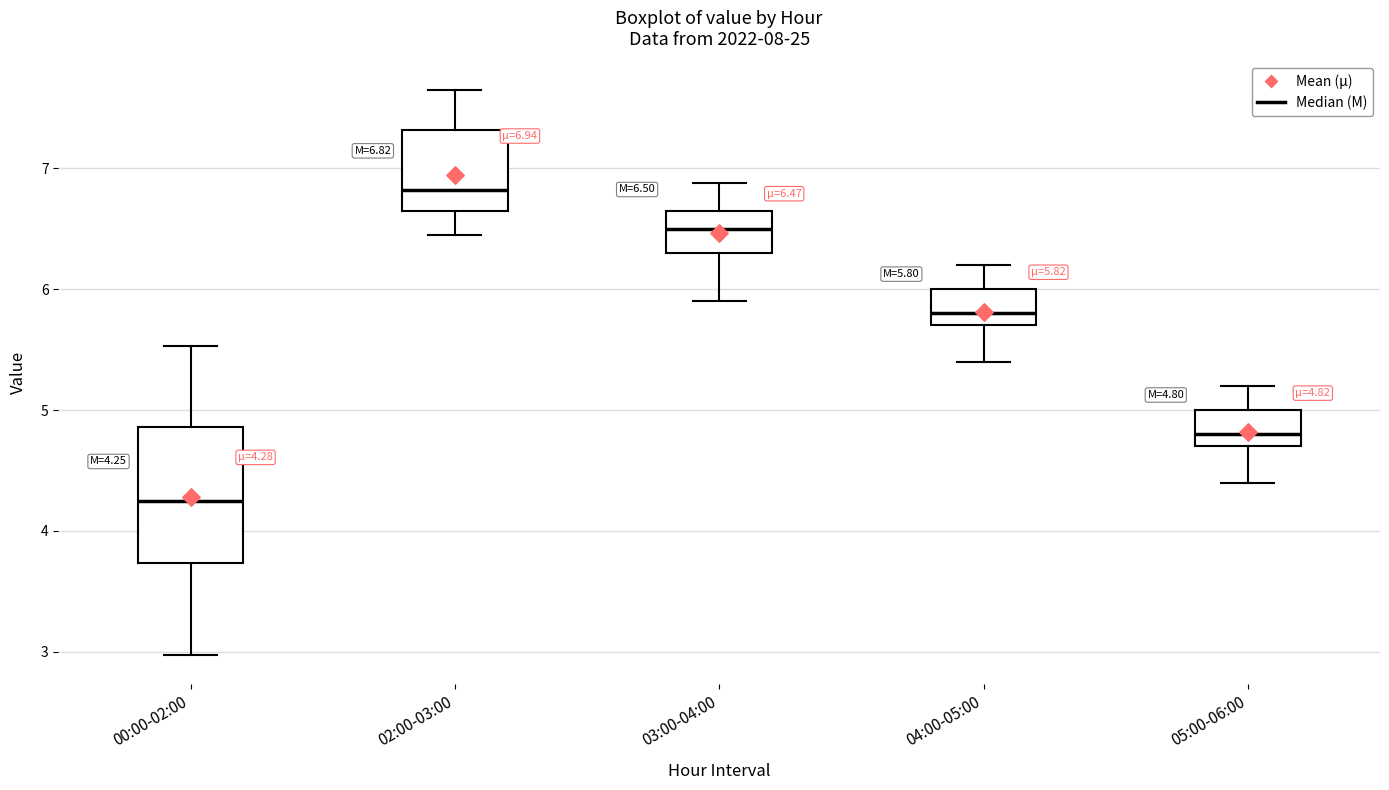

Comparing the boxes themselves (not the whiskers), which one is the tallest?

00:00-02:00